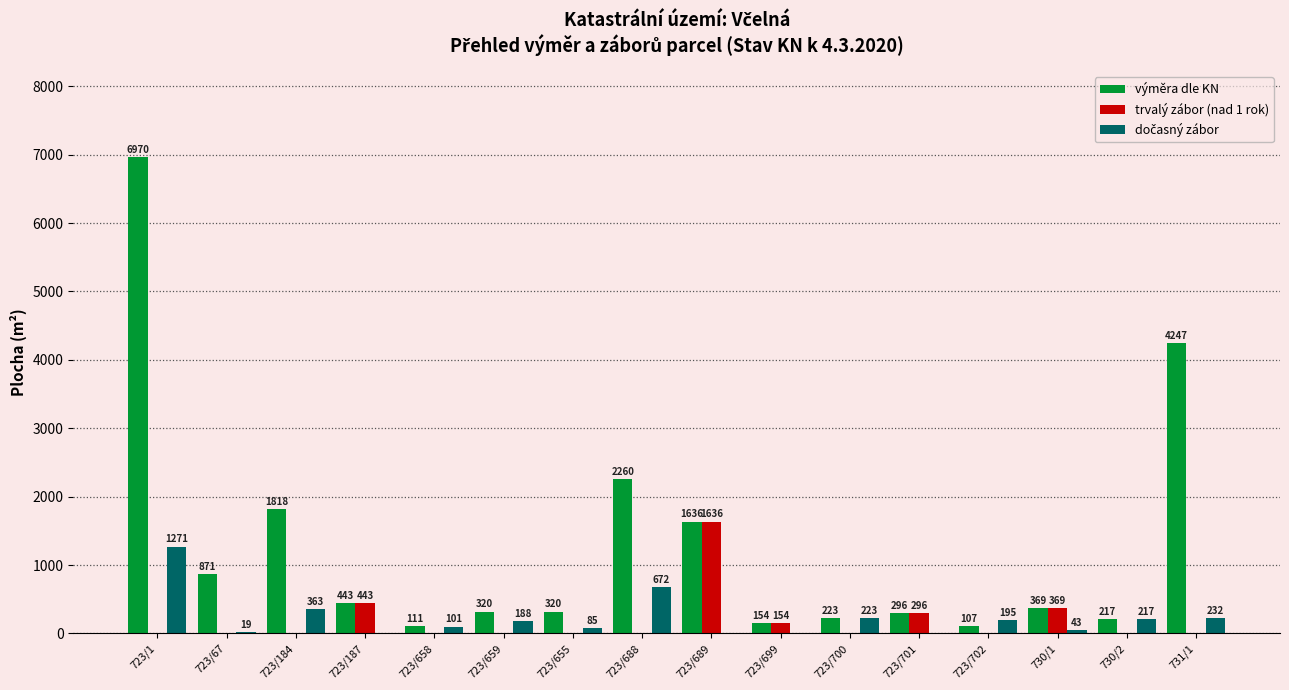

The value of trvalý zábor (nad 1 rok) at 723/184 is 0. True or false?

True